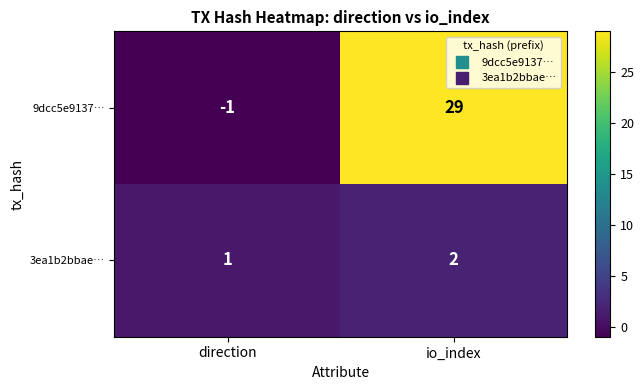

What is the sum of all 9dcc5e9137… values?

28